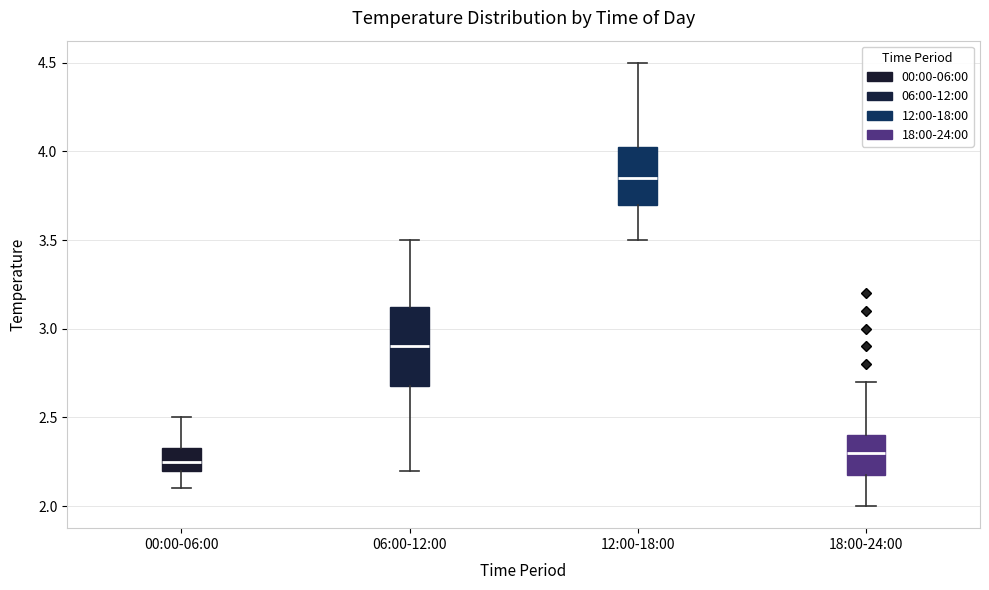

Where does the lower whisker of the box for 18:00-24:00 end on the y-axis? The values are not printed on the chart, so give them approximately, as read against the axis.

2.00